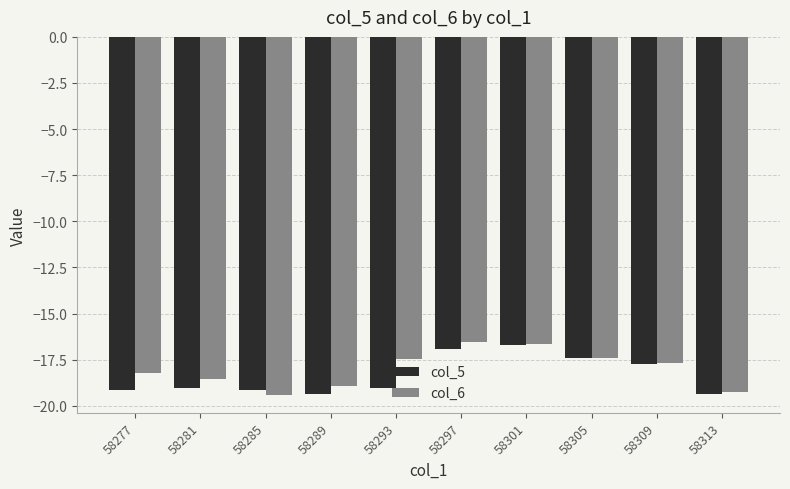

At which label does col_6 first exceed -17?

58297